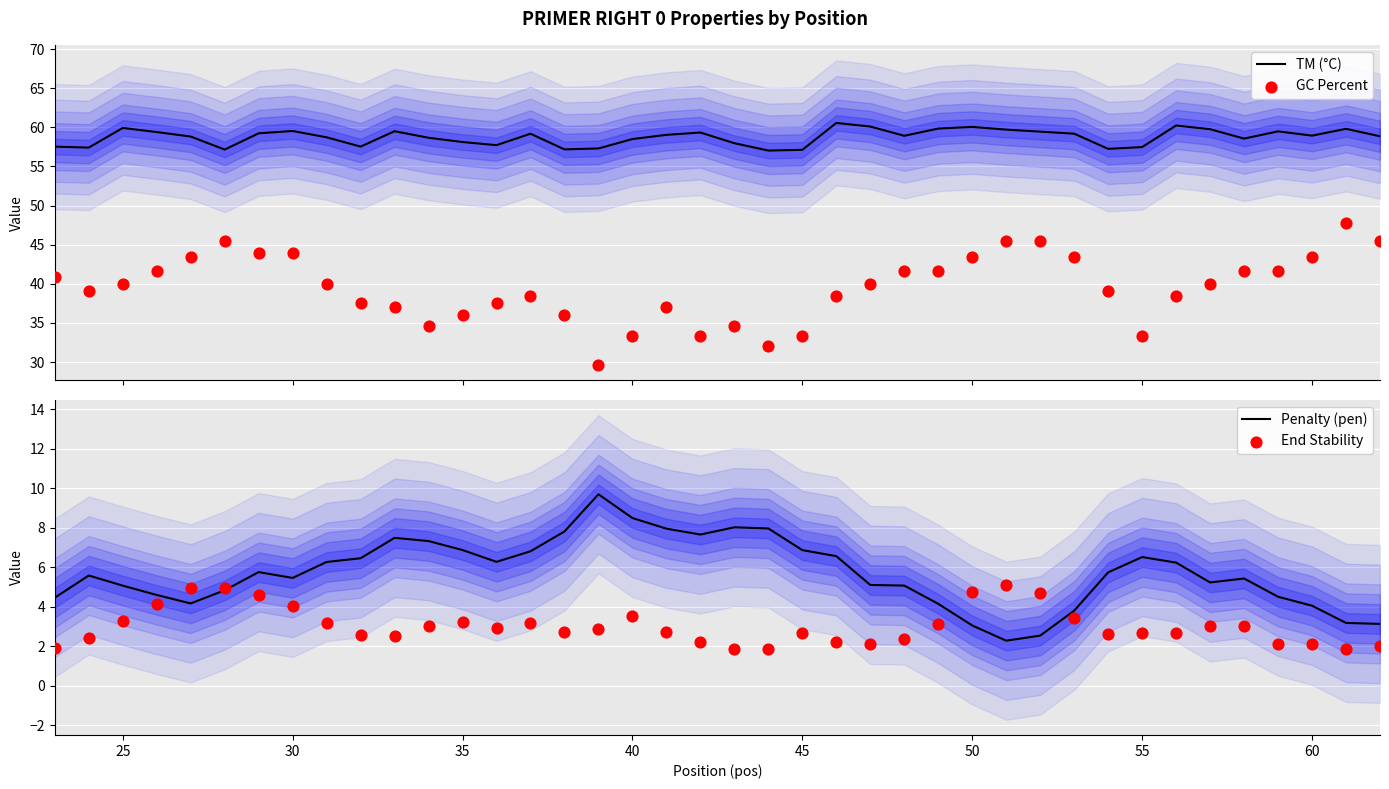

What are all the series names shown in the legend?

TM (°C), GC Percent, Penalty (pen), End Stability